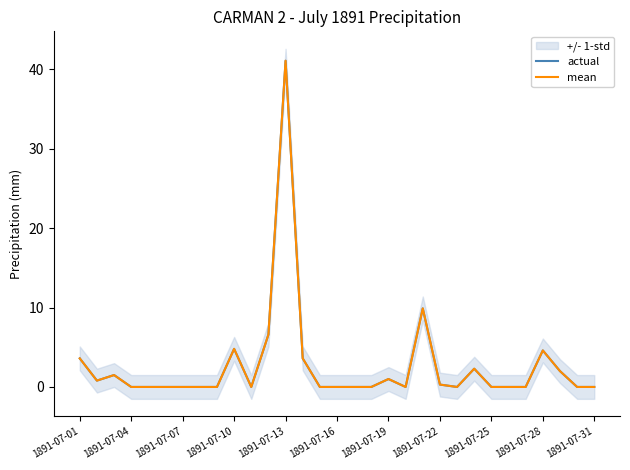

The mean series shows 17.0 at 1891-07-31. True or false?

False